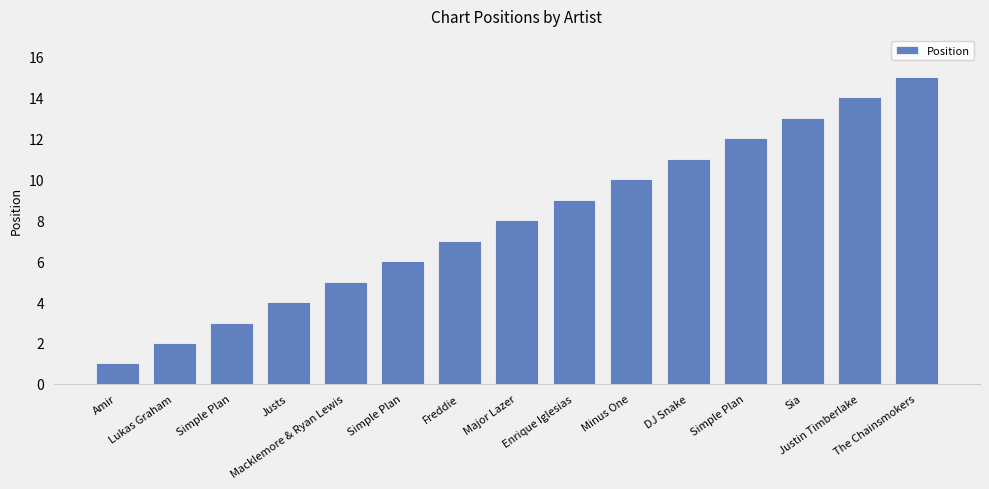

Reading left to right, extract all data points from this chart.

1	2	3	4	5	6	7	8	9	10	11	12	13	14	15